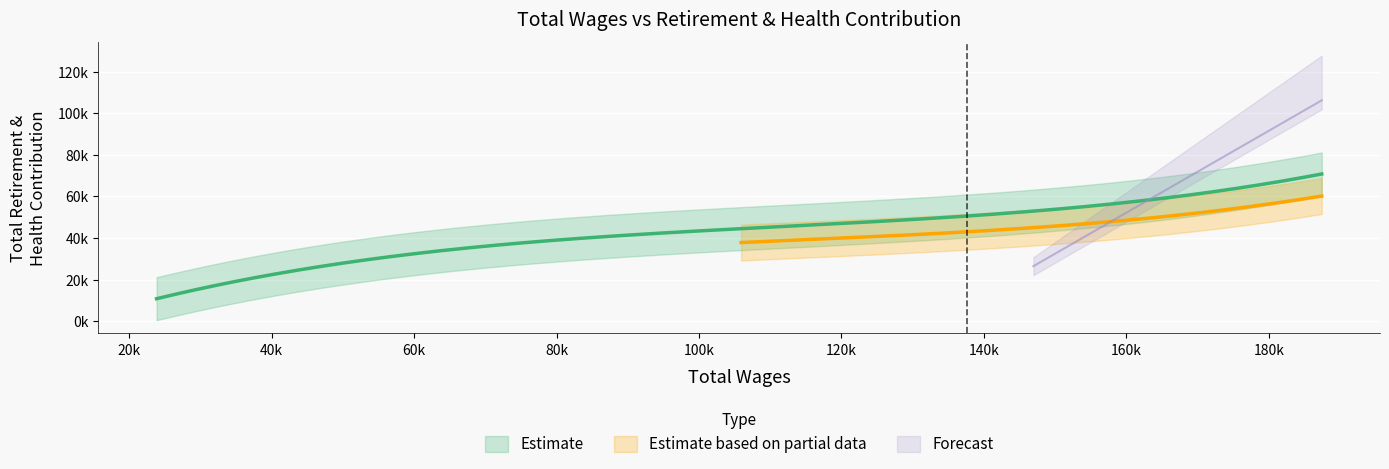

What is the difference between the maximum and minimum values in the Total Retirement & Health Contribution series?

58930